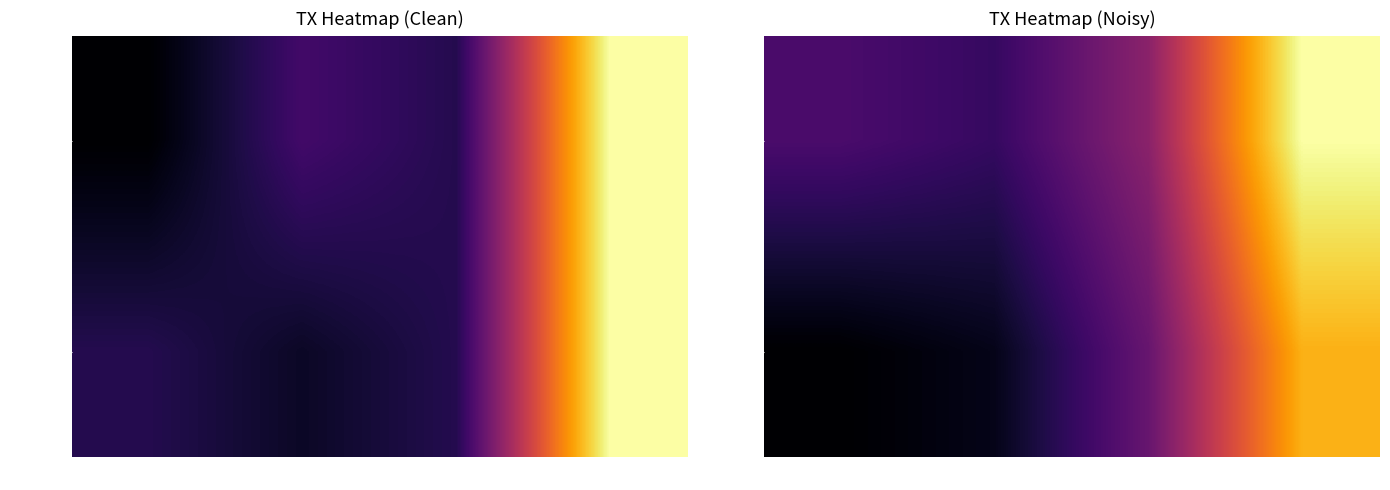

Which series has the largest total across all categories?

b065cf61…